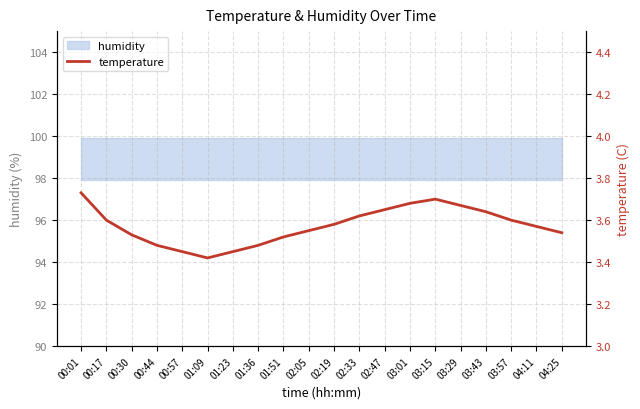

Which label corresponds to the largest value in the chart?

00:01